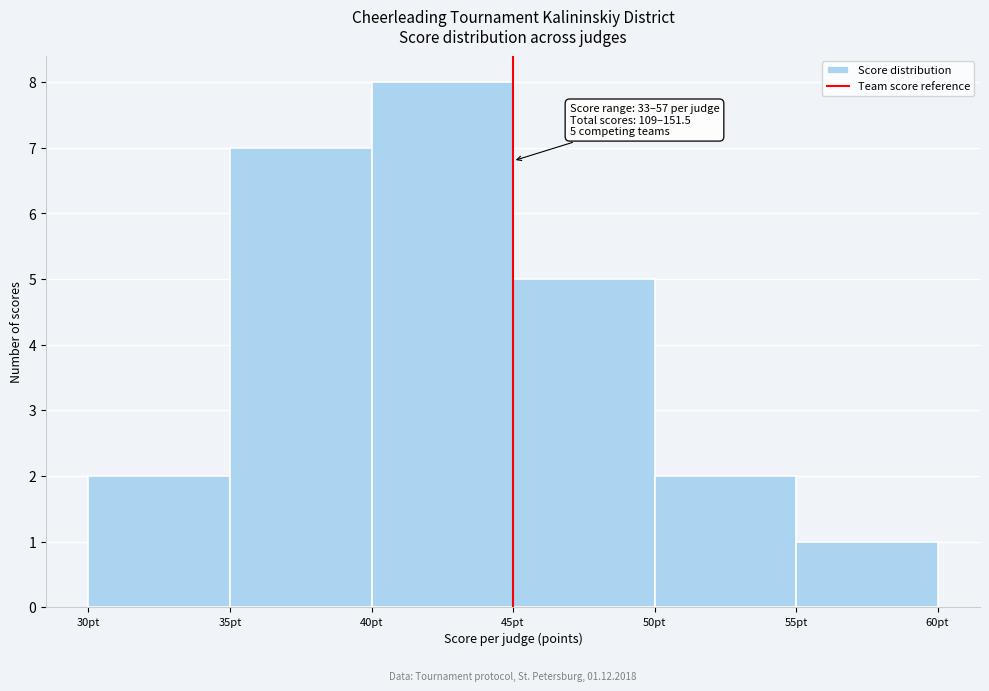

Which range on the x-axis has the tallest bar?

40 to 45